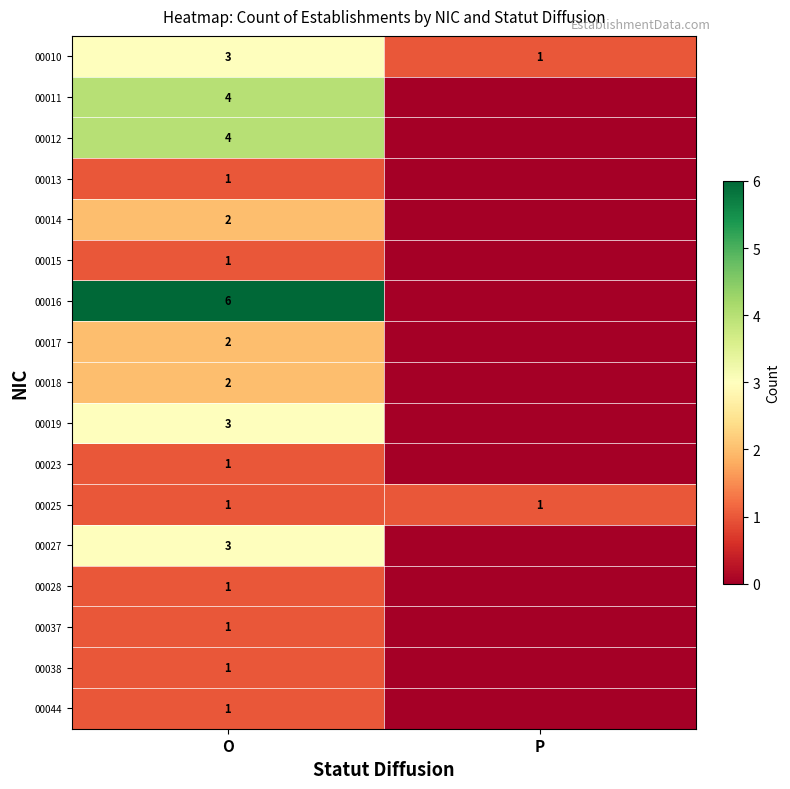

What is the total value across all series at O?

37